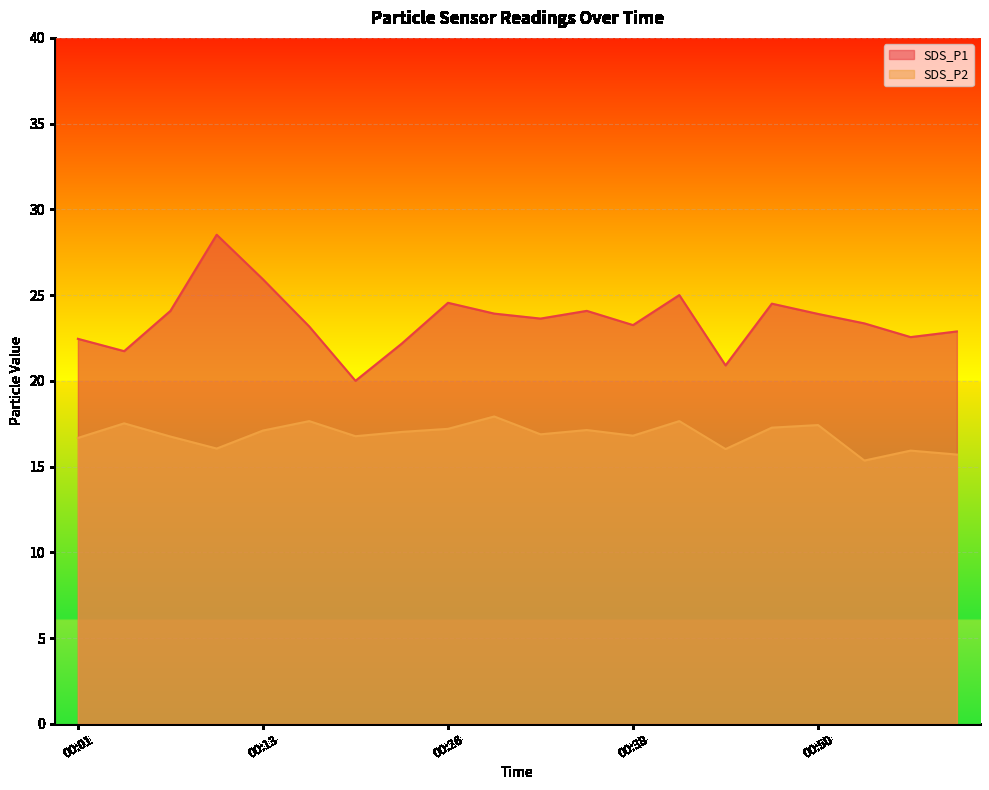

Between 00:16 and 00:35, which series saw the biggest shift?

SDS_P1